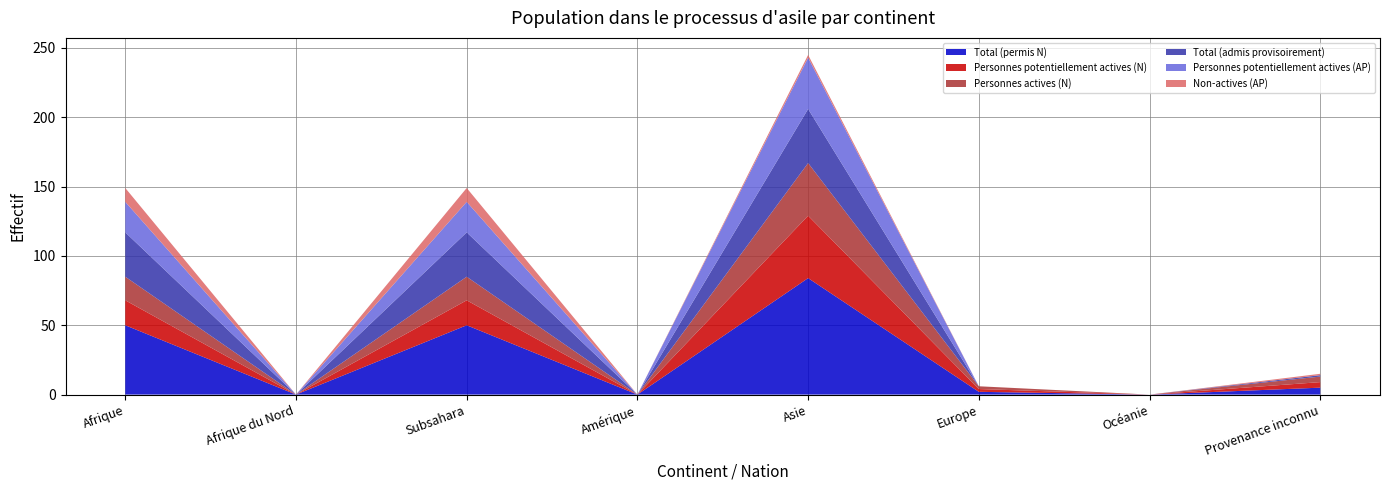

Reading left to right, what are all the values shown in this chart?

Total (permis N): 50	0	50	0	84	2	0	5
Personnes potentiellement actives (N): 18	0	18	0	45	2	0	4
Personnes actives (N): 17	0	17	0	38	2	0	4
Total (admis provisoirement): 32	0	32	0	39	0	0	1
Personnes potentiellement actives (AP): 22	0	22	0	37	0	0	0
Non-actives (AP): 10	0	10	0	2	0	0	1